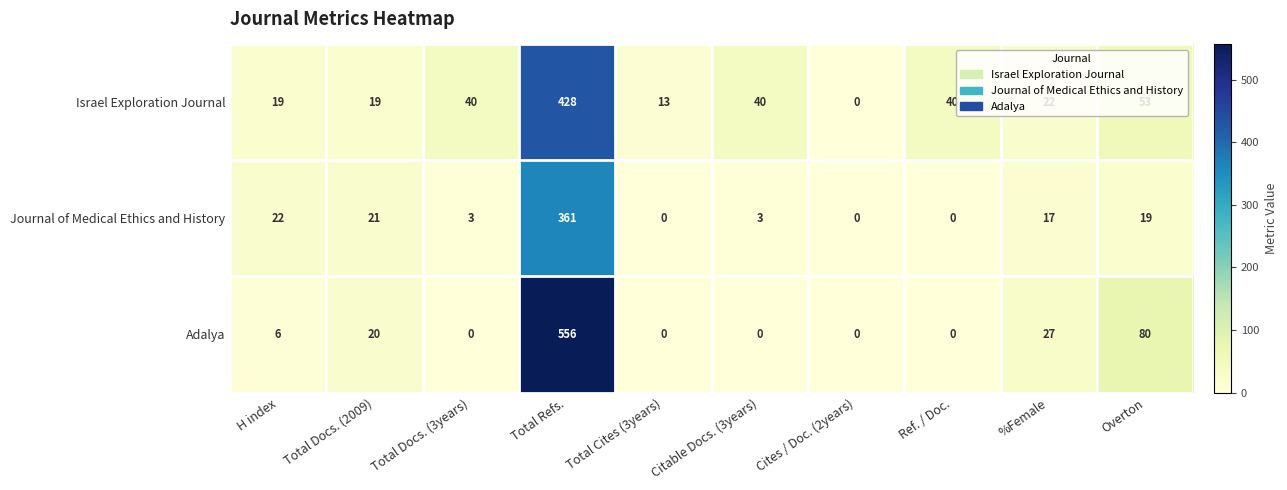

Where is Adalya nearest to the value 278?

Overton